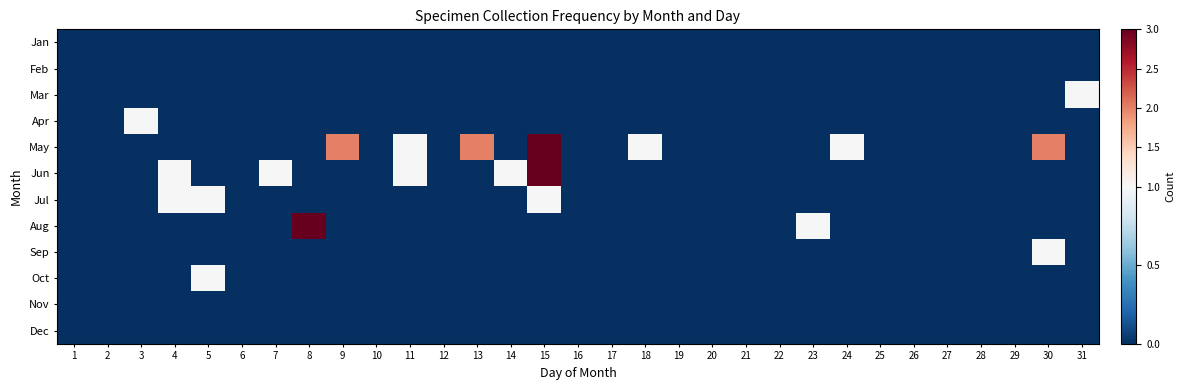

Reading left to right, what are all the values shown in this chart?

Jan: 1=0	2=0	3=0	4=0	5=0	6=0	7=0	8=0	9=0	10=0	11=0	12=0	13=0	14=0	15=0	16=0	17=0	18=0	19=0	20=0	21=0	22=0	23=0	24=0	25=0	26=0	27=0	28=0	29=0	30=0	31=0
Feb: 1=0	2=0	3=0	4=0	5=0	6=0	7=0	8=0	9=0	10=0	11=0	12=0	13=0	14=0	15=0	16=0	17=0	18=0	19=0	20=0	21=0	22=0	23=0	24=0	25=0	26=0	27=0	28=0	29=0	30=0	31=0
Mar: 1=0	2=0	3=0	4=0	5=0	6=0	7=0	8=0	9=0	10=0	11=0	12=0	13=0	14=0	15=0	16=0	17=0	18=0	19=0	20=0	21=0	22=0	23=0	24=0	25=0	26=0	27=0	28=0	29=0	30=0	31=1
Apr: 1=0	2=0	3=1	4=0	5=0	6=0	7=0	8=0	9=0	10=0	11=0	12=0	13=0	14=0	15=0	16=0	17=0	18=0	19=0	20=0	21=0	22=0	23=0	24=0	25=0	26=0	27=0	28=0	29=0	30=0	31=0
May: 1=0	2=0	3=0	4=0	5=0	6=0	7=0	8=0	9=2	10=0	11=1	12=0	13=2	14=0	15=3	16=0	17=0	18=1	19=0	20=0	21=0	22=0	23=0	24=1	25=0	26=0	27=0	28=0	29=0	30=2	31=0
Jun: 1=0	2=0	3=0	4=1	5=0	6=0	7=1	8=0	9=0	10=0	11=1	12=0	13=0	14=1	15=3	16=0	17=0	18=0	19=0	20=0	21=0	22=0	23=0	24=0	25=0	26=0	27=0	28=0	29=0	30=0	31=0
Jul: 1=0	2=0	3=0	4=1	5=1	6=0	7=0	8=0	9=0	10=0	11=0	12=0	13=0	14=0	15=1	16=0	17=0	18=0	19=0	20=0	21=0	22=0	23=0	24=0	25=0	26=0	27=0	28=0	29=0	30=0	31=0
Aug: 1=0	2=0	3=0	4=0	5=0	6=0	7=0	8=3	9=0	10=0	11=0	12=0	13=0	14=0	15=0	16=0	17=0	18=0	19=0	20=0	21=0	22=0	23=1	24=0	25=0	26=0	27=0	28=0	29=0	30=0	31=0
Sep: 1=0	2=0	3=0	4=0	5=0	6=0	7=0	8=0	9=0	10=0	11=0	12=0	13=0	14=0	15=0	16=0	17=0	18=0	19=0	20=0	21=0	22=0	23=0	24=0	25=0	26=0	27=0	28=0	29=0	30=1	31=0
Oct: 1=0	2=0	3=0	4=0	5=1	6=0	7=0	8=0	9=0	10=0	11=0	12=0	13=0	14=0	15=0	16=0	17=0	18=0	19=0	20=0	21=0	22=0	23=0	24=0	25=0	26=0	27=0	28=0	29=0	30=0	31=0
Nov: 1=0	2=0	3=0	4=0	5=0	6=0	7=0	8=0	9=0	10=0	11=0	12=0	13=0	14=0	15=0	16=0	17=0	18=0	19=0	20=0	21=0	22=0	23=0	24=0	25=0	26=0	27=0	28=0	29=0	30=0	31=0
Dec: 1=0	2=0	3=0	4=0	5=0	6=0	7=0	8=0	9=0	10=0	11=0	12=0	13=0	14=0	15=0	16=0	17=0	18=0	19=0	20=0	21=0	22=0	23=0	24=0	25=0	26=0	27=0	28=0	29=0	30=0	31=0